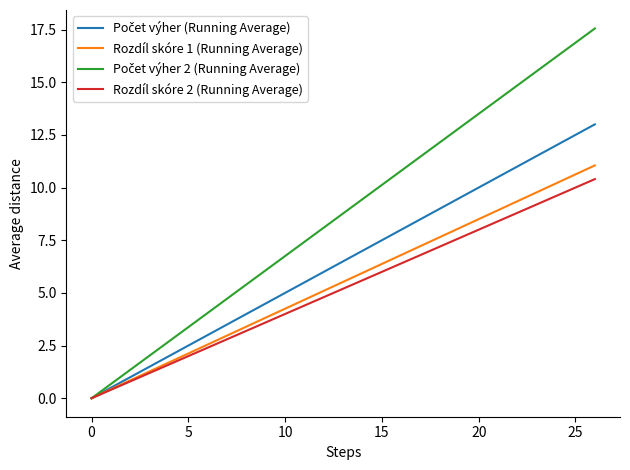

What is the greatest value displayed?

17.6